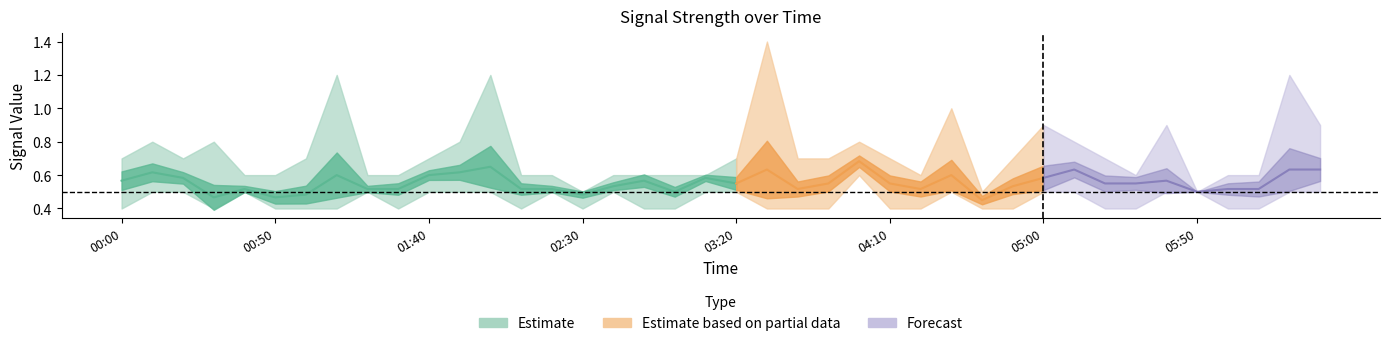

Does the chart display data point markers on the line(s)?

No